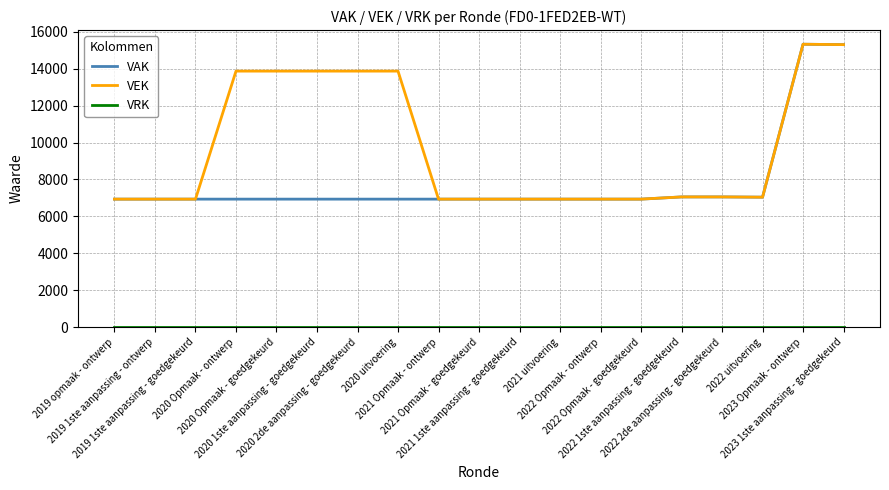

What is the greatest value displayed?

15322